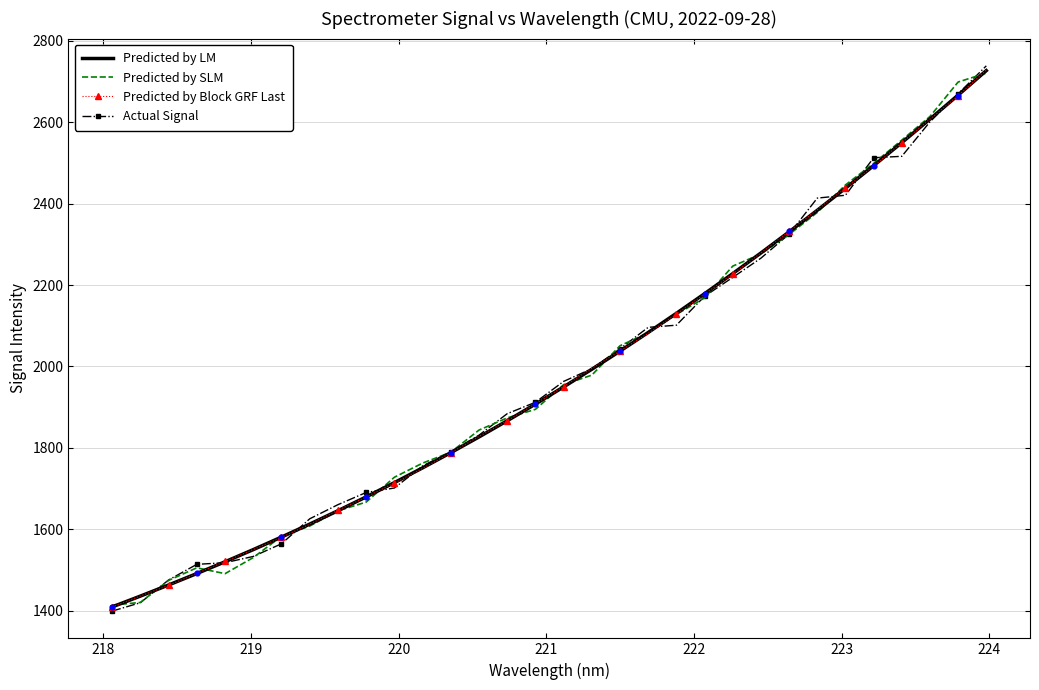

What is the highest value of the Predicted by SLM series?

2720.7